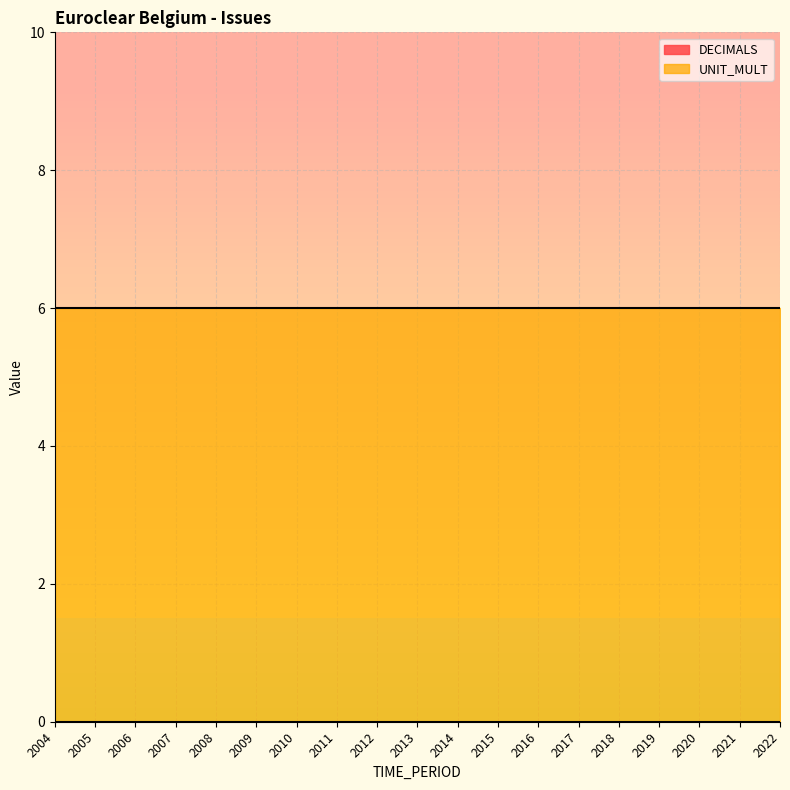

Which series has the largest total across all categories?

UNIT_MULT